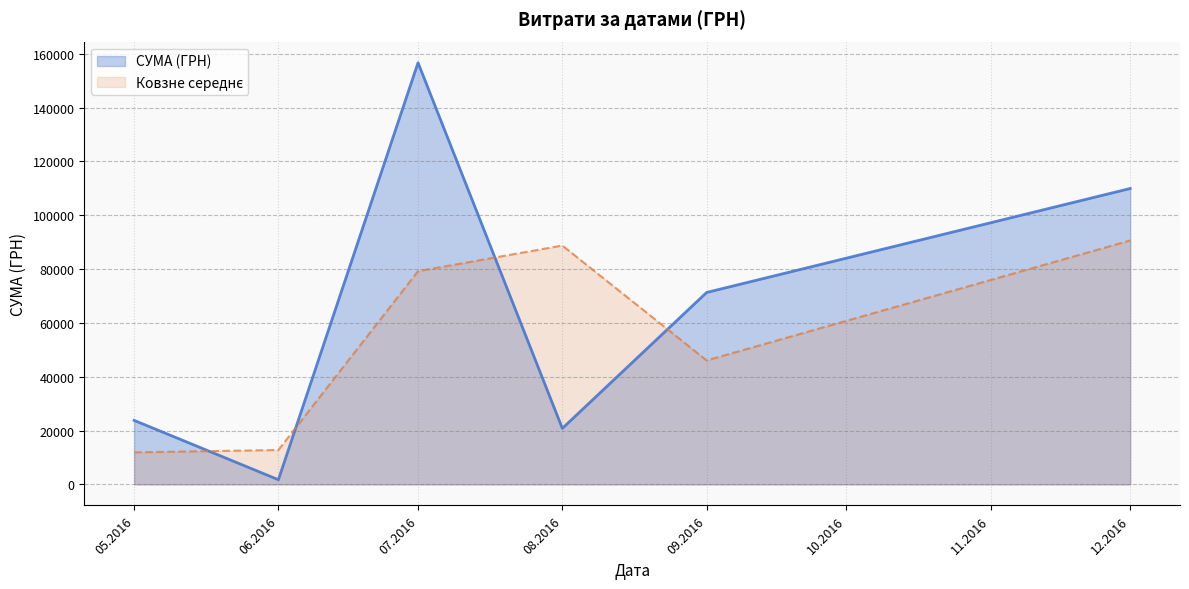

Which series has the largest total across all categories?

СУМА (ГРН)